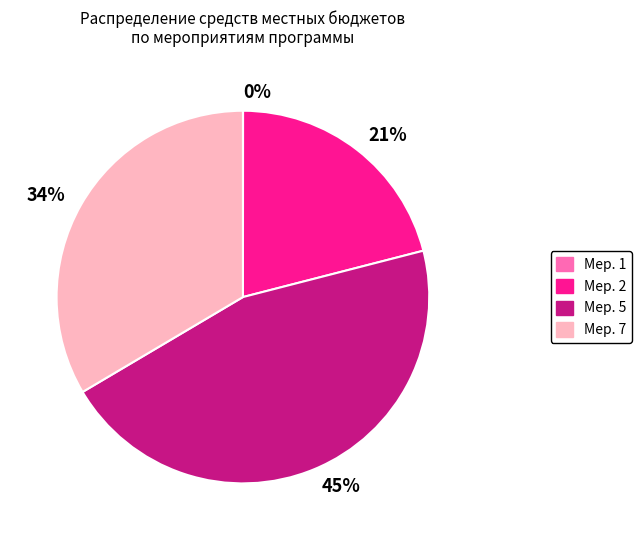

To the nearest percent, what is the difference between the largest and smallest slice percentages?

45%